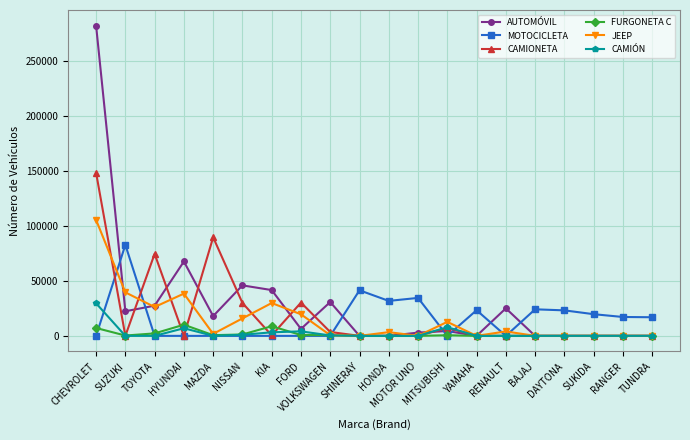

True or false: FURGONETA C has more than 1 points higher than both neighbors.

True